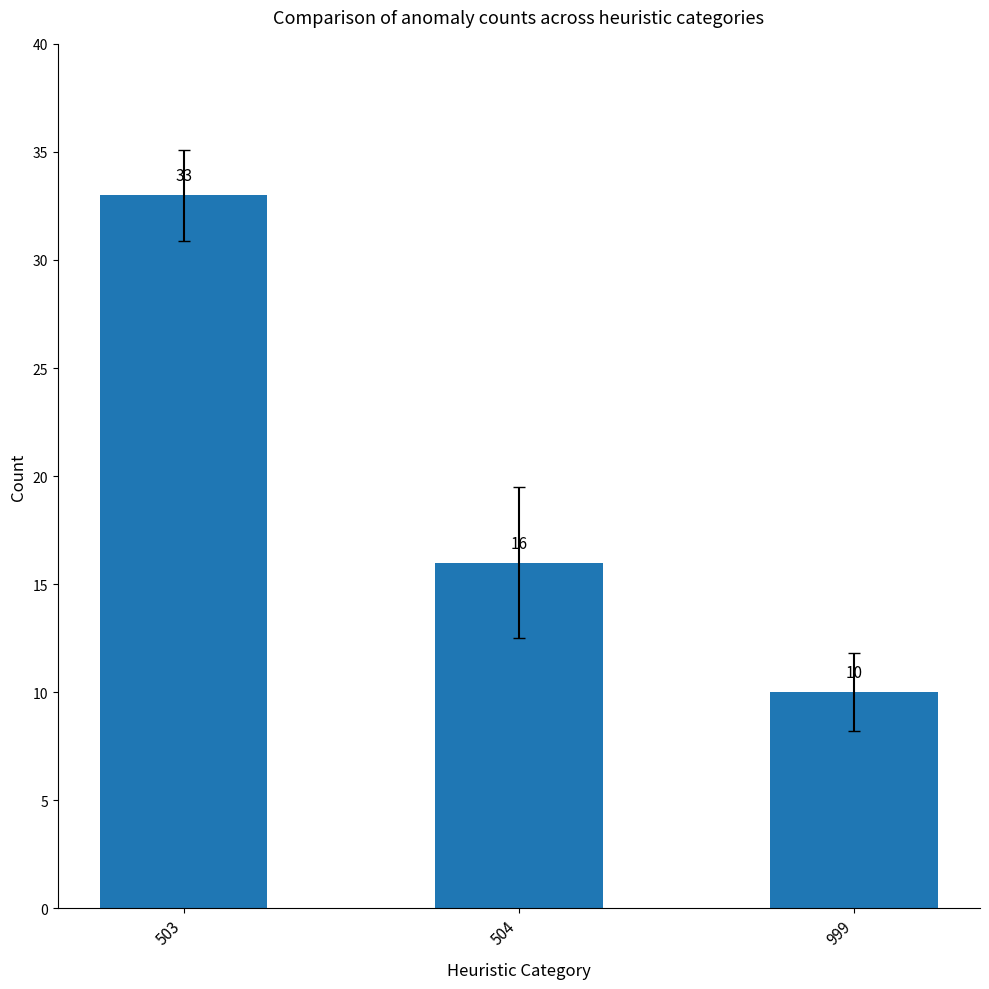

Rank the categories by value from lowest to highest.

999, 504, 503